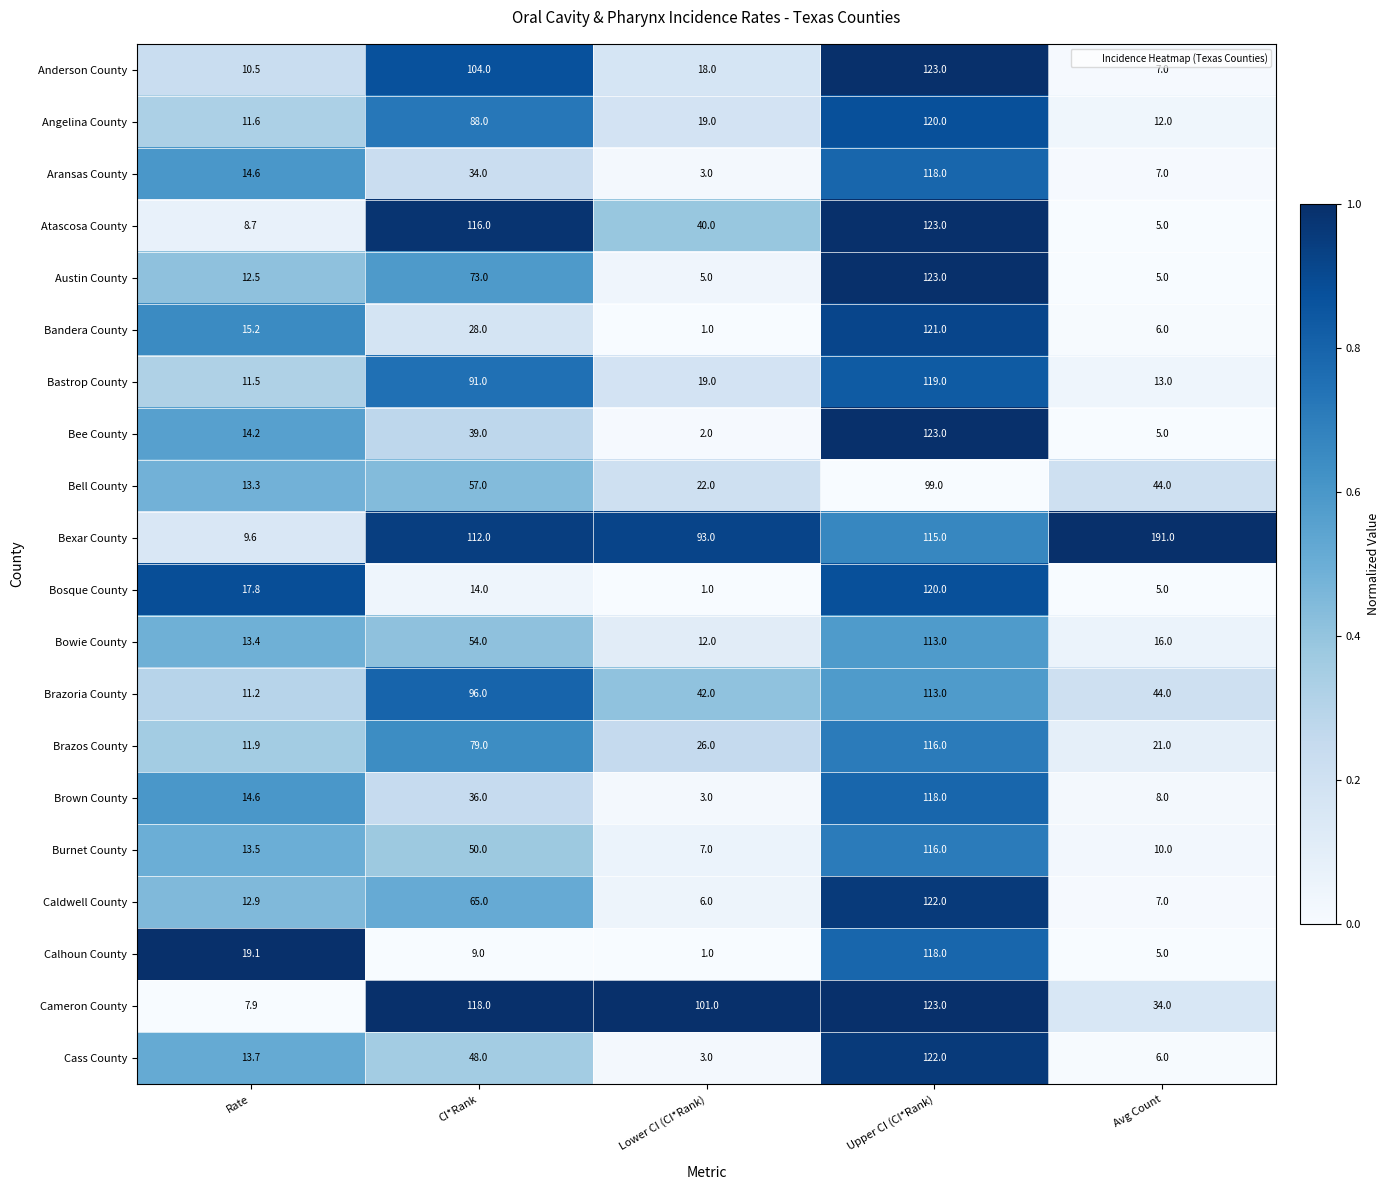

At how many categories does at least one series exceed 108?

3